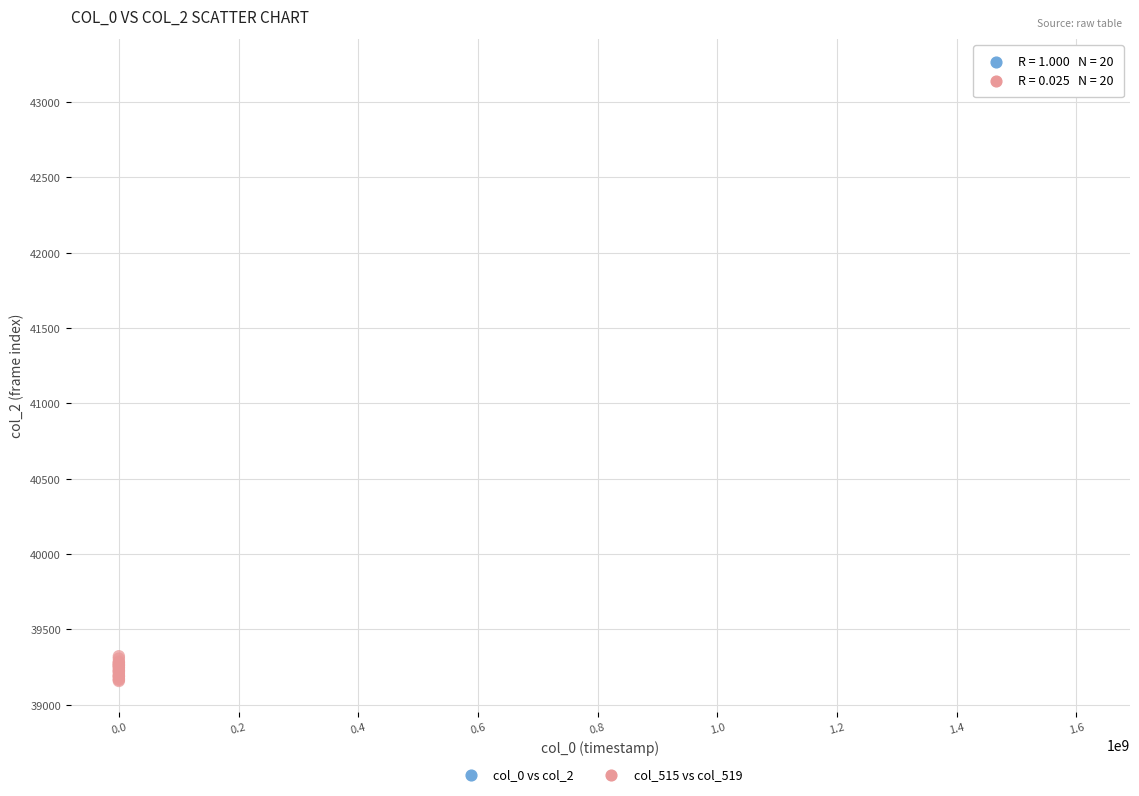

Which series reaches the maximum Y coordinate?

col_0 vs col_2